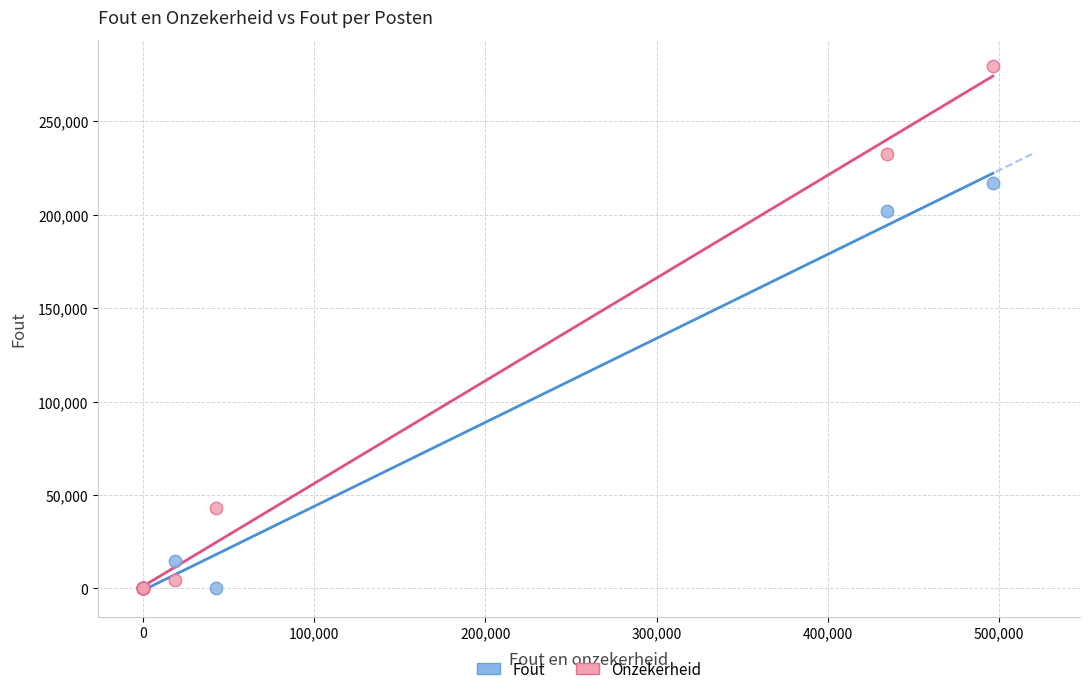

In the Onzekerheid series, what Y value is closest to 139786?

232406